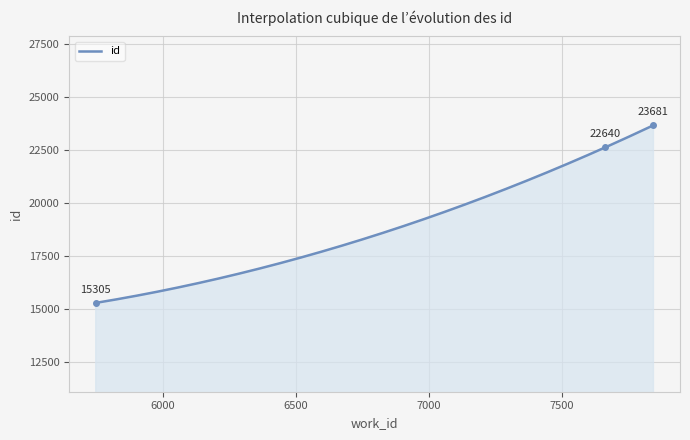

What is the minimum value shown in the chart?

15305.0